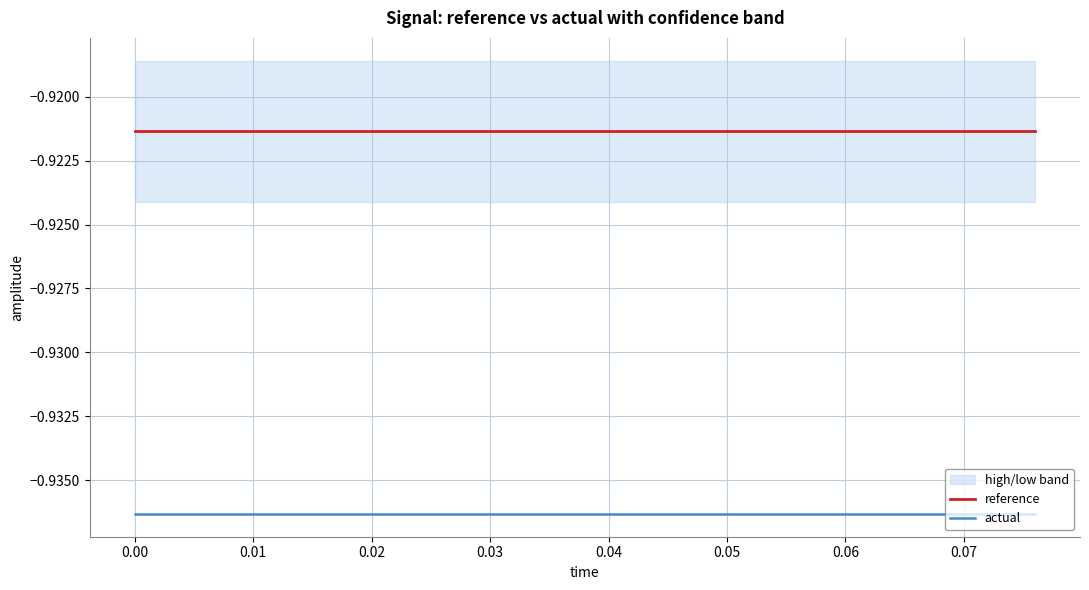

Is it true that reference equals -0.3 at 0.00?

False